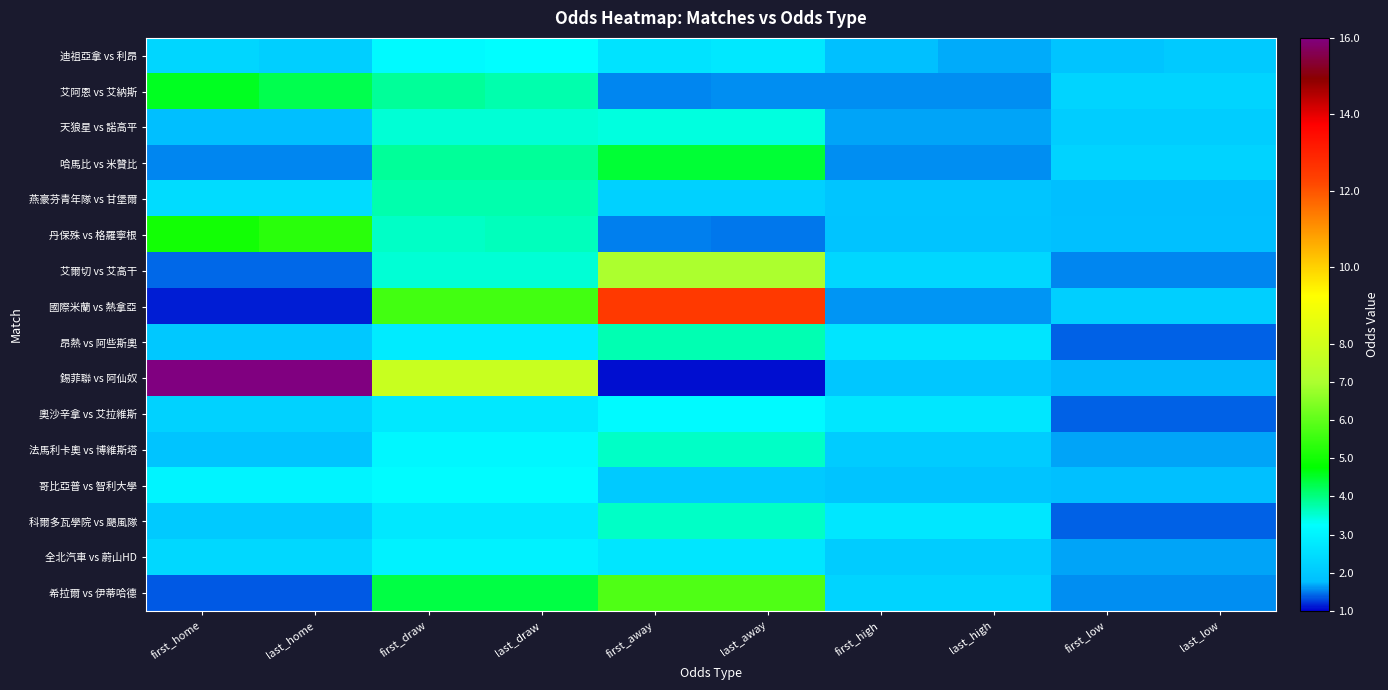

What is the minimum value shown in the chart?

1.1